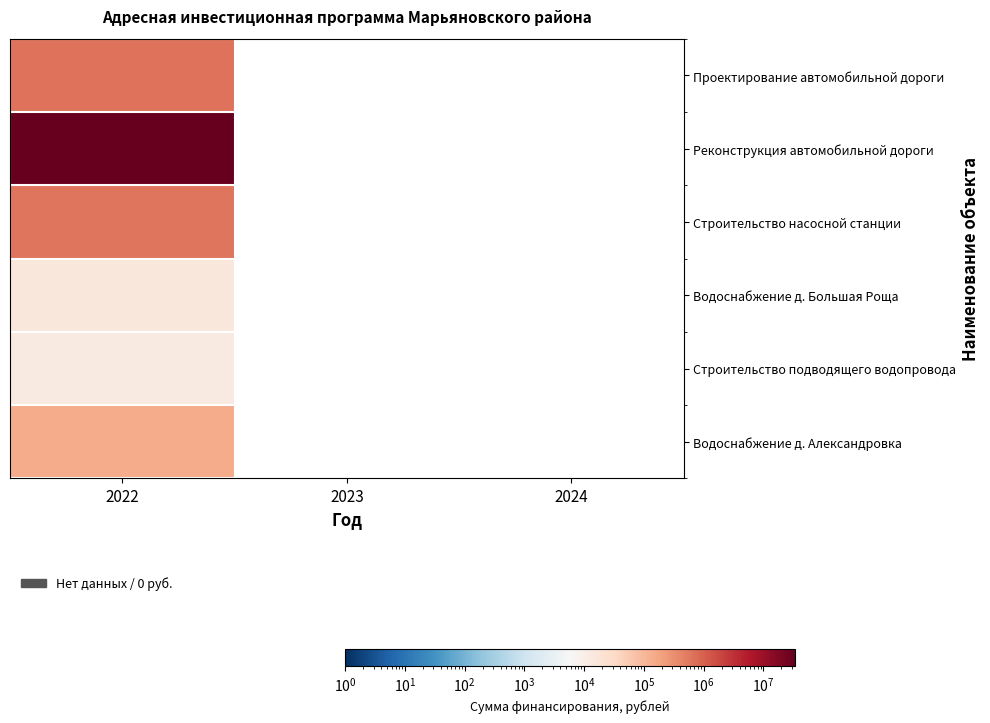

Reading left to right, extract all data points from this chart.

Проектирование автомобильной дороги: 2022=652173.8	2023=0.0	2024=0.0
Реконструкция автомобильной дороги: 2022=33662930.9	2023=0.0	2024=0.0
Строительство насосной станции: 2022=600000.0	2023=0.0	2024=0.0
Водоснабжение д. Большая Роща: 2022=15000.0	2023=0.0	2024=0.0
Строительство подводящего водопровода: 2022=12500.0	2023=0.0	2024=0.0
Водоснабжение д. Александровка: 2022=145000.0	2023=0.0	2024=0.0